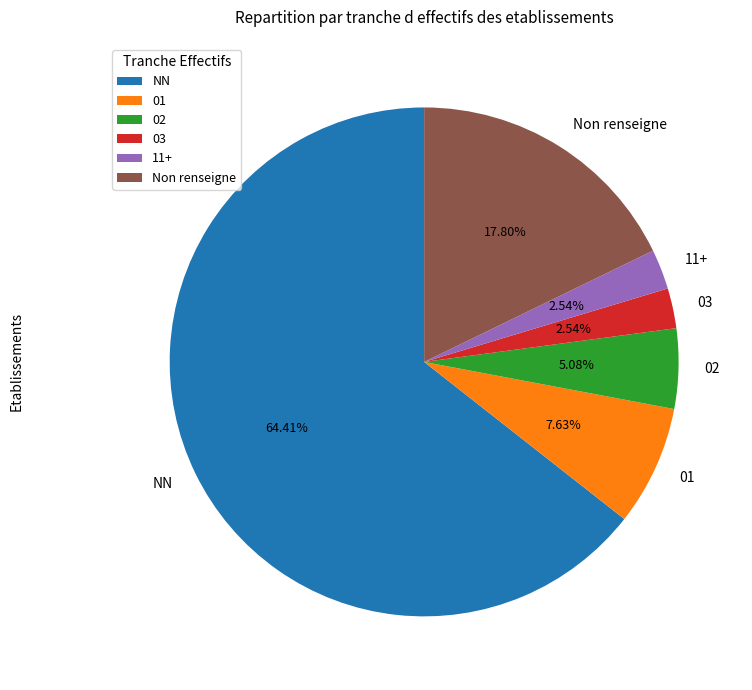

Do Non renseigne and NN together represent more than half of the pie?

Yes